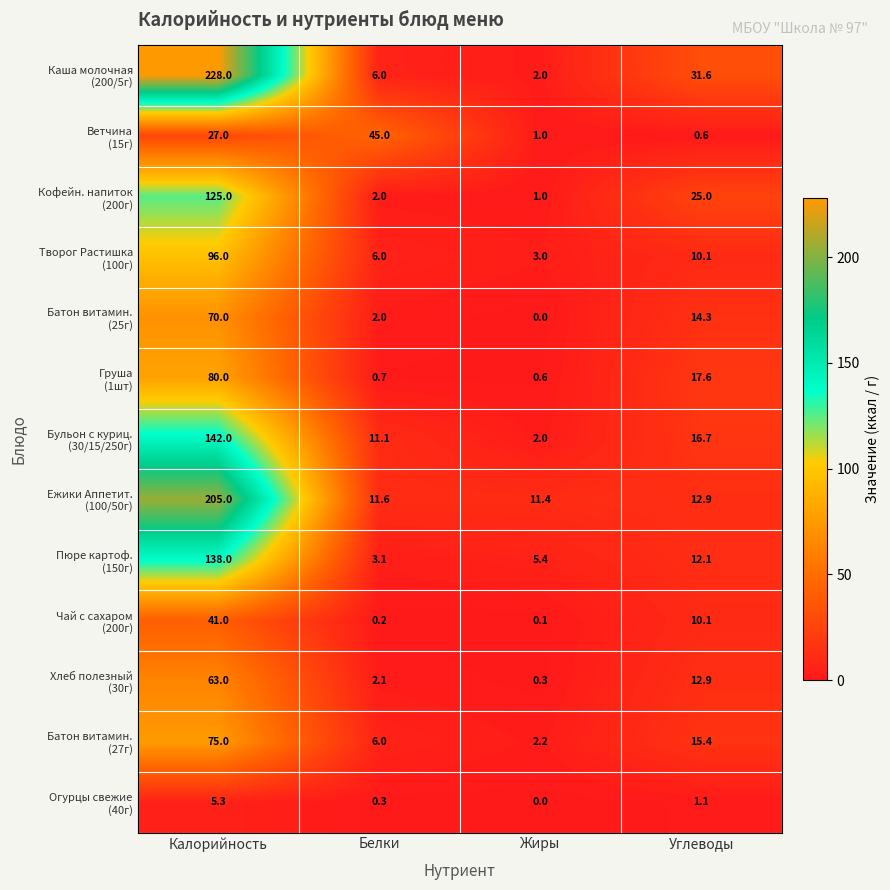

At how many categories does at least one series exceed 20?

3